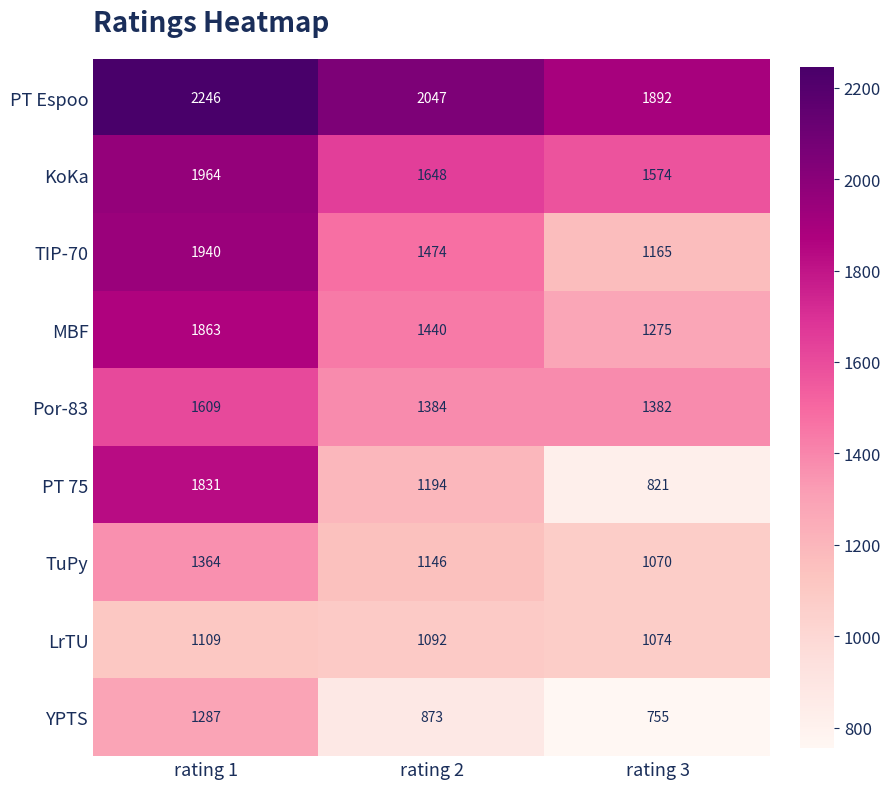

Rank the series at rating 2 from highest to lowest value.

PT Espoo, KoKa, TIP-70, MBF, Por-83, PT 75, TuPy, LrTU, YPTS